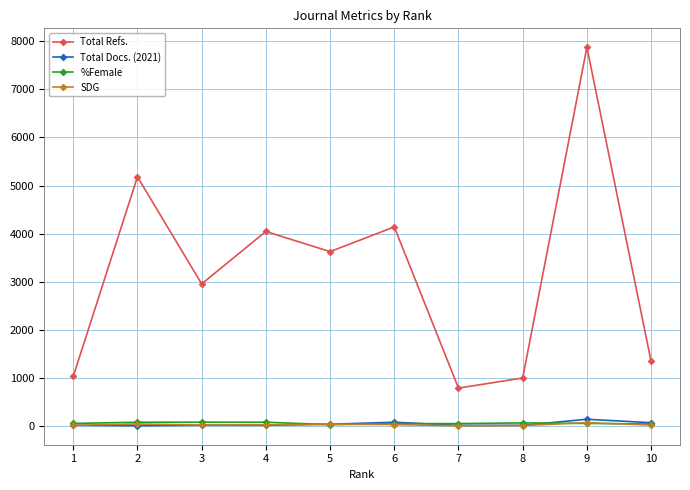

True or false: Total Refs. has more than 1 interior local peaks.

True